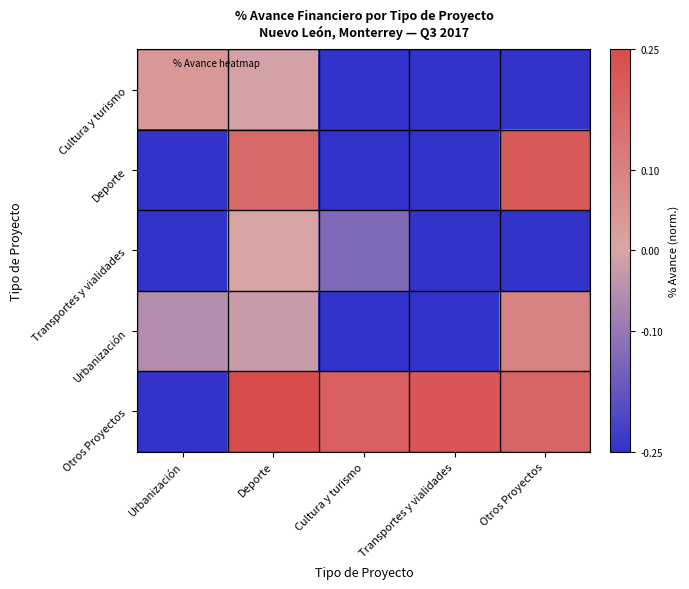

Reading left to right, what are all the values shown in this chart?

Cultura y turismo: Urbanización=0.0	Deporte=-0.0	Cultura y turismo=-0.2	Transportes y vialidades=-0.2	Otros Proyectos=-0.2
Deporte: Urbanización=-0.2	Deporte=0.2	Cultura y turismo=-0.2	Transportes y vialidades=-0.2	Otros Proyectos=0.2
Transportes y vialidades: Urbanización=-0.2	Deporte=0.0	Cultura y turismo=-0.1	Transportes y vialidades=-0.2	Otros Proyectos=-0.2
Urbanización: Urbanización=-0.1	Deporte=-0.0	Cultura y turismo=-0.2	Transportes y vialidades=-0.2	Otros Proyectos=0.1
Otros Proyectos: Urbanización=-0.2	Deporte=0.2	Cultura y turismo=0.2	Transportes y vialidades=0.2	Otros Proyectos=0.2